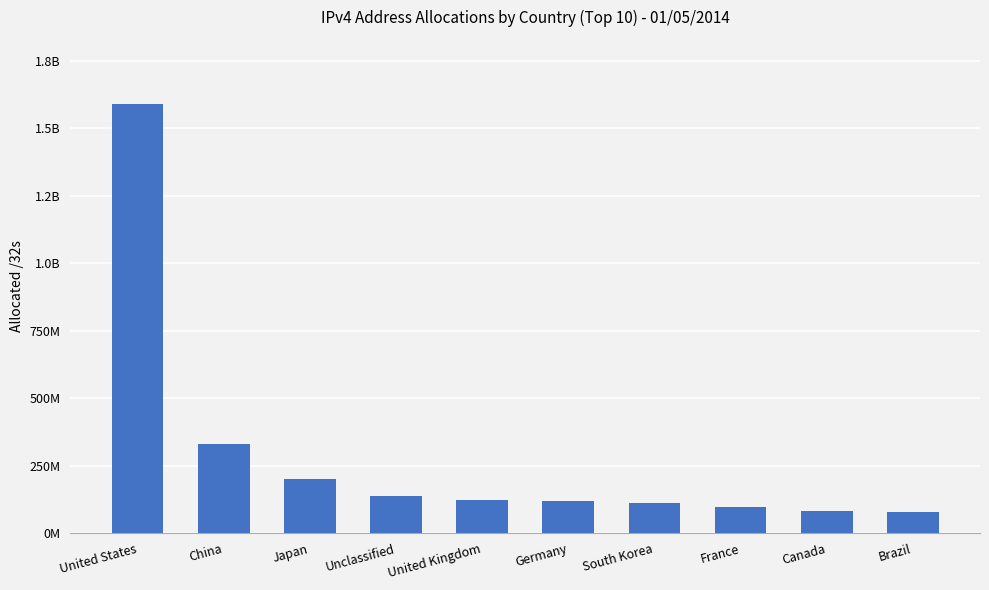

Where is the data nearest to the value 833888320?

China